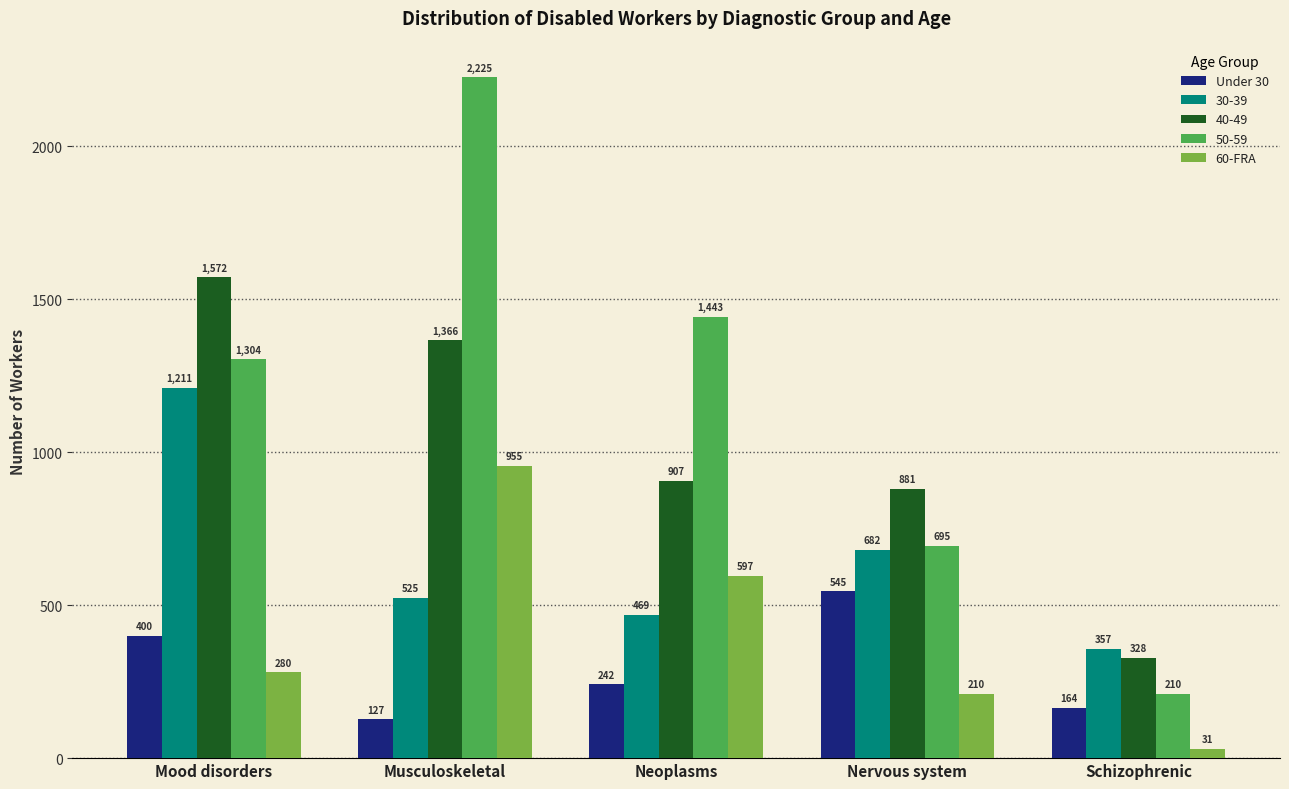

At how many categories does at least one series exceed 877?

4